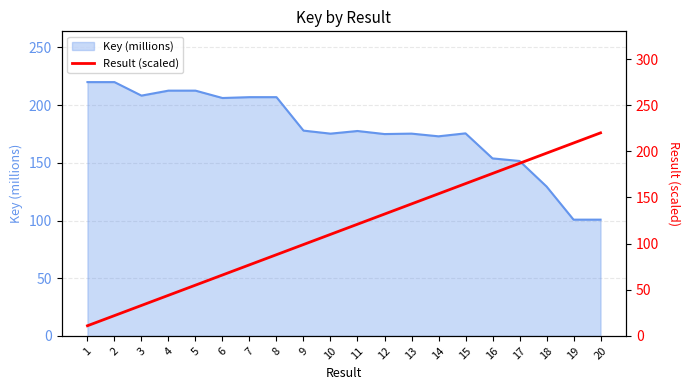

True or false: Key (millions) has a value of 175.0 at 12.

True